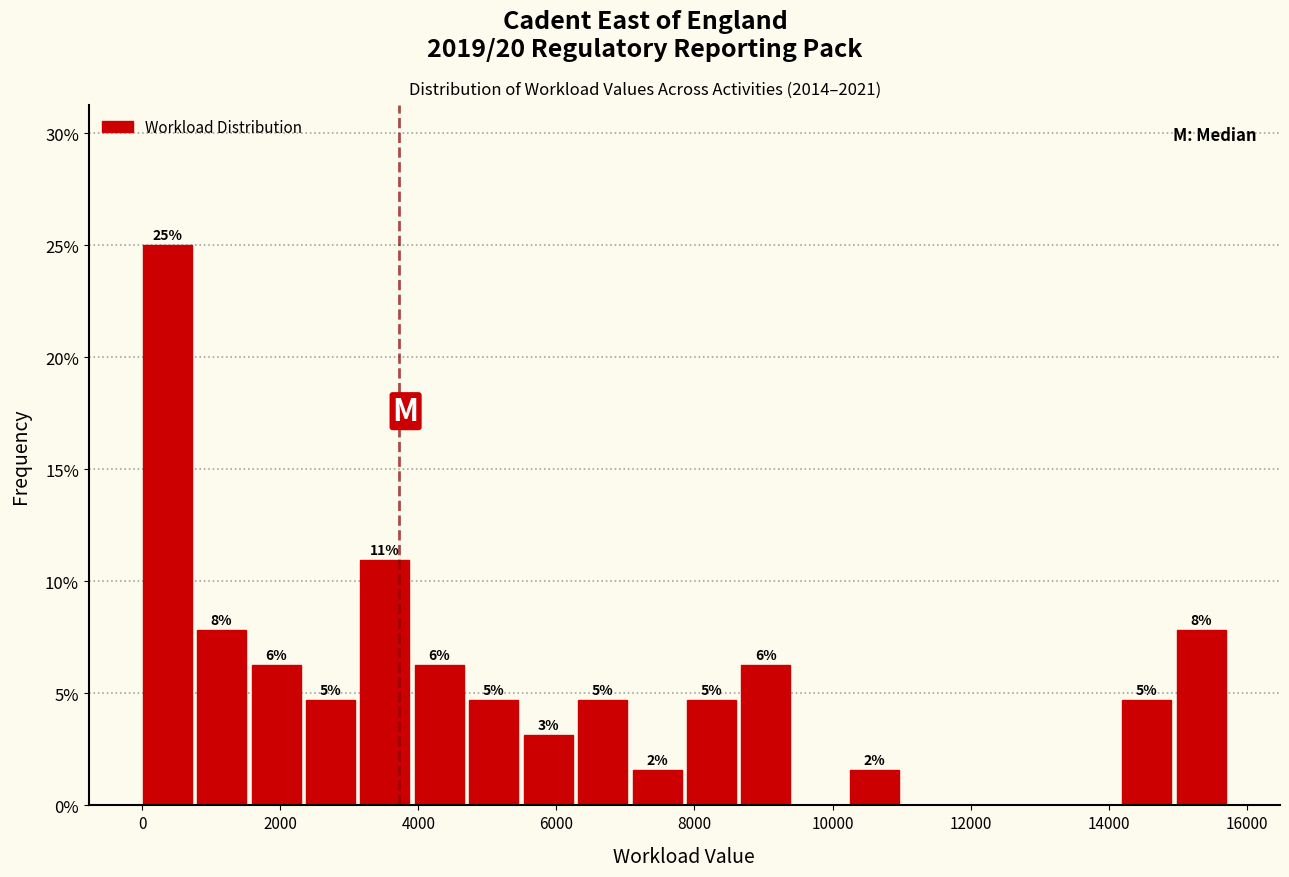

Read against the x-axis, roughly where is the centre of the tallest bar?

400